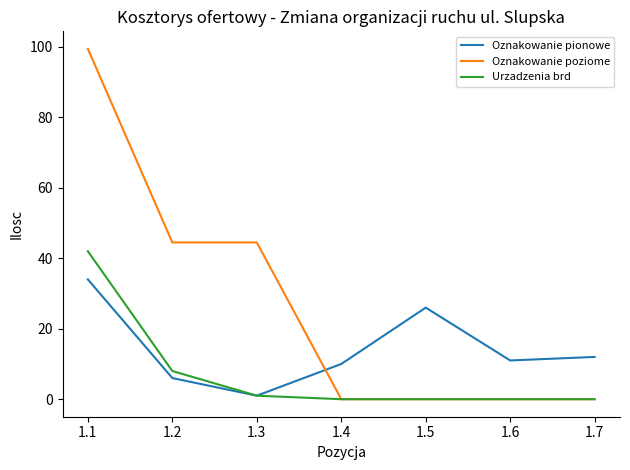

How many lines are shown in the chart?

3